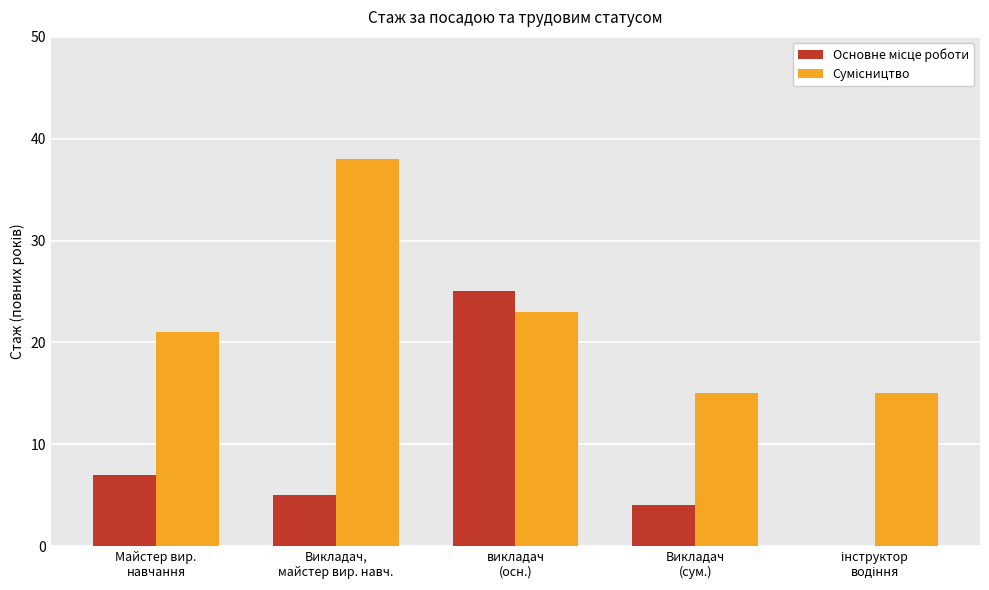

How many groups of bars are there?

5